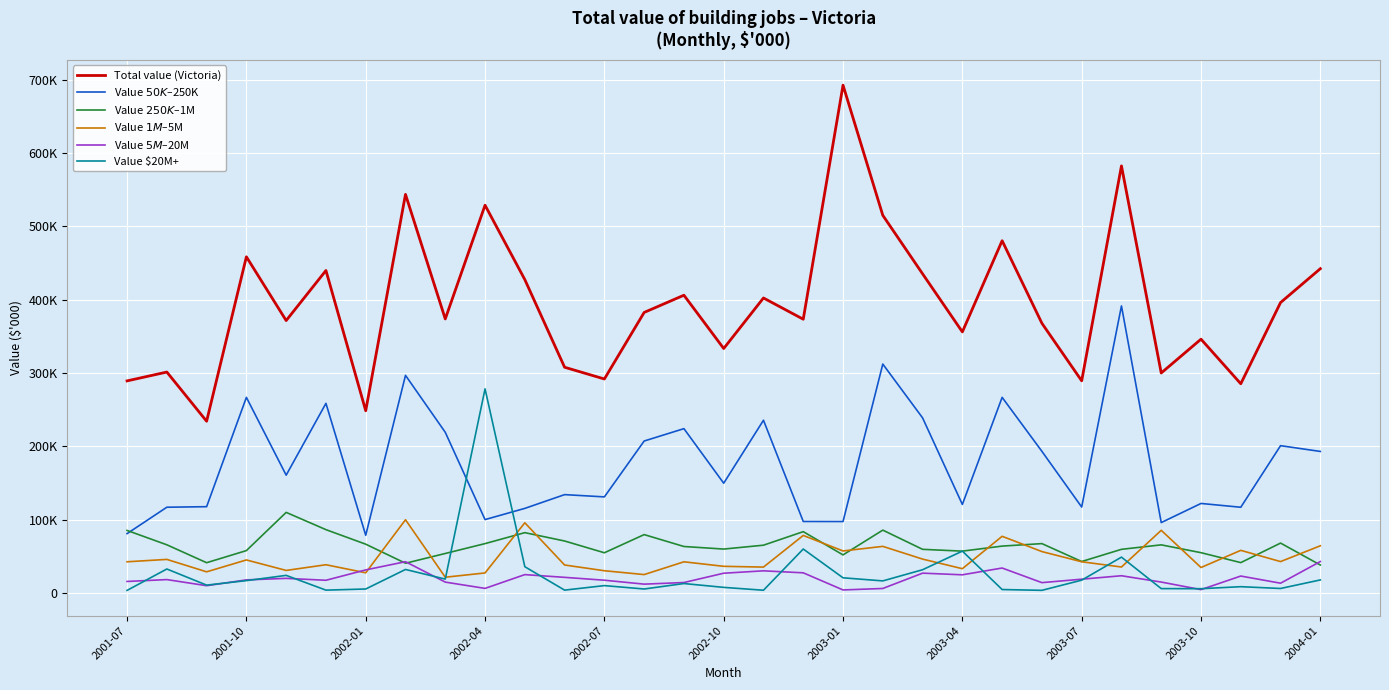

What are all the series names shown in the legend?

Total value (Victoria), Value $50K–$250K, Value $250K–$1M, Value $1M–$5M, Value $5M–$20M, Value $20M+